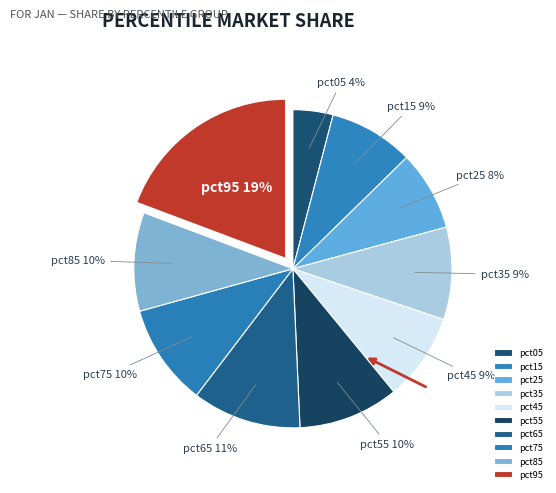

What percentage is the pct95 slice, to the nearest percent?

19%